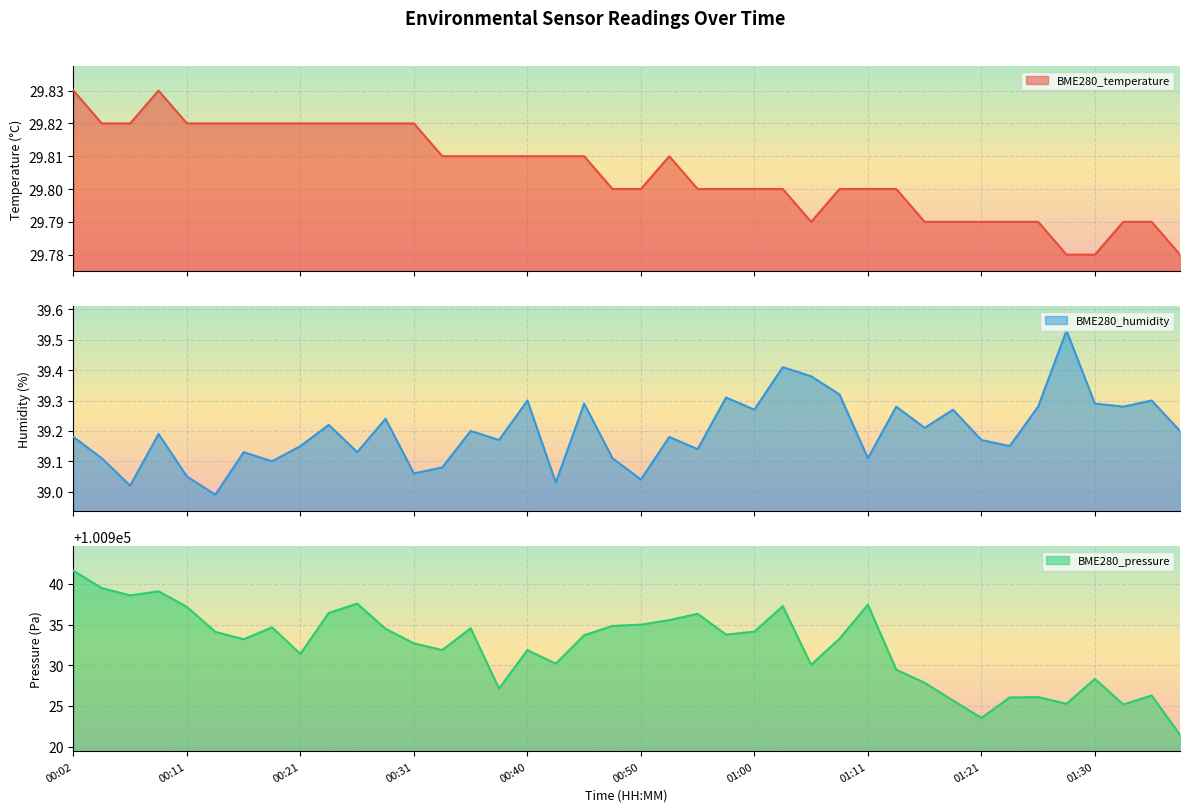

At which label is BME280_temperature closest to 29?

01:28